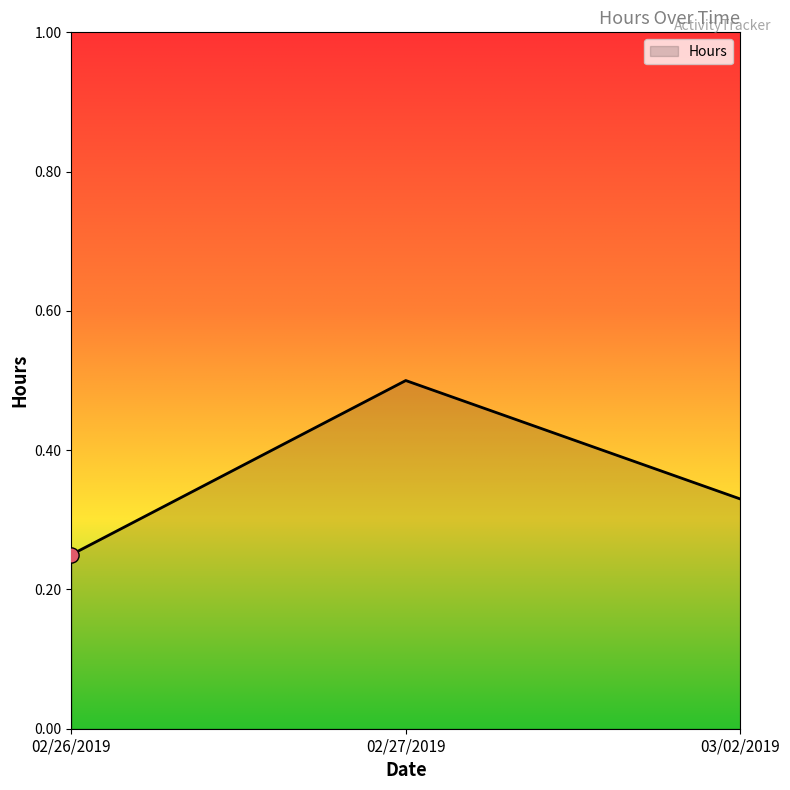

Which has a higher value, 02/27/2019 or 03/02/2019?

02/27/2019